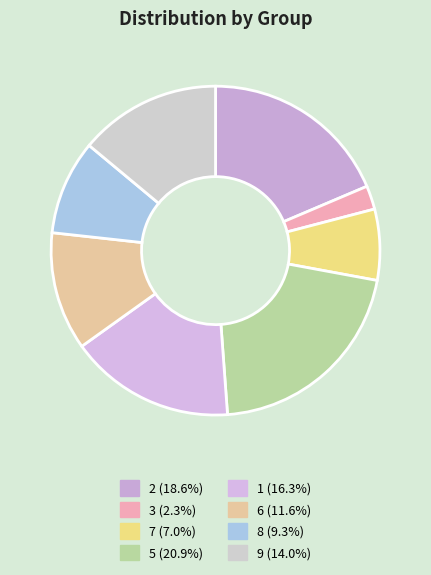

What portion of the pie excludes 6?

88.4%